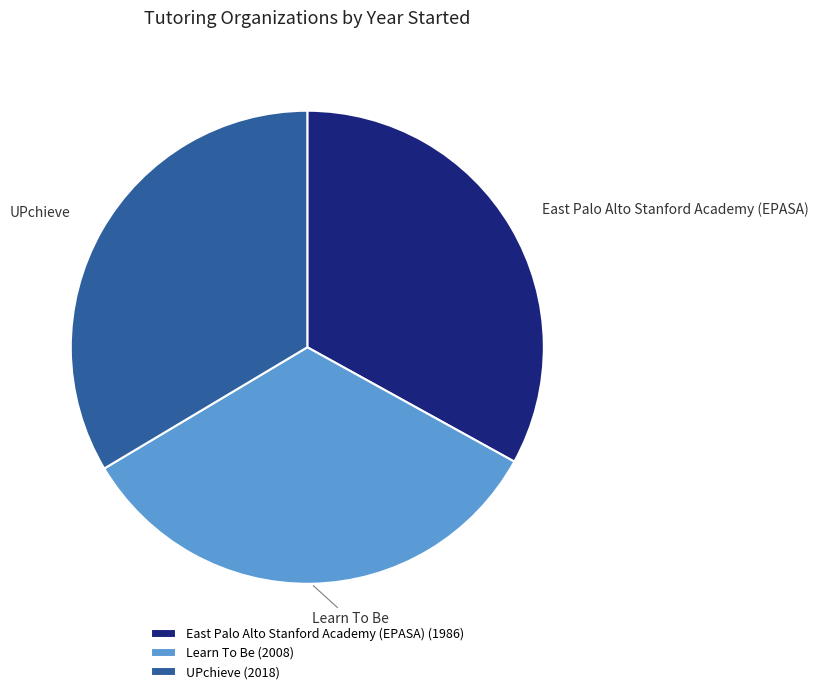

Which has a higher value, East Palo Alto Stanford Academy (EPASA) or UPchieve?

UPchieve